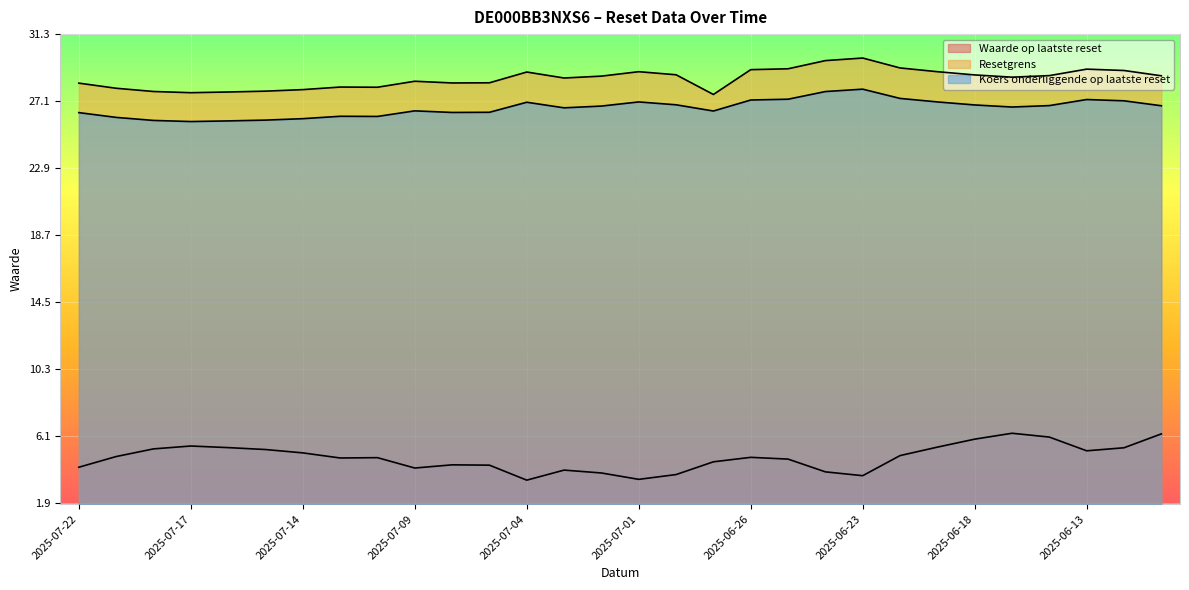

What is the approximate value of Waarde op laatste reset at 2025-06-17?

6.3